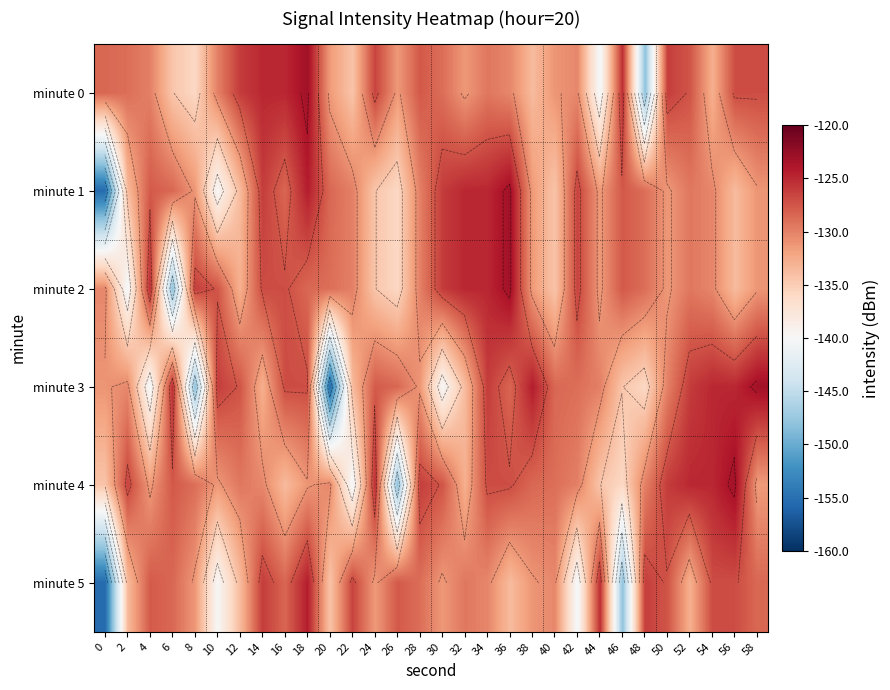

Which series has the largest total across all categories?

minute 0